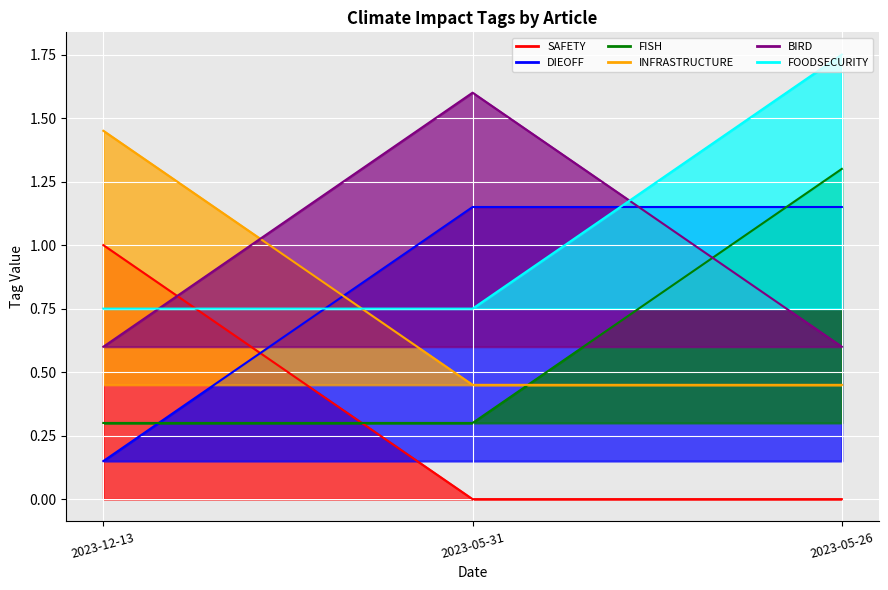

What are all the series names shown in the legend?

SAFETY, DIEOFF, FISH, INFRASTRUCTURE, BIRD, FOODSECURITY